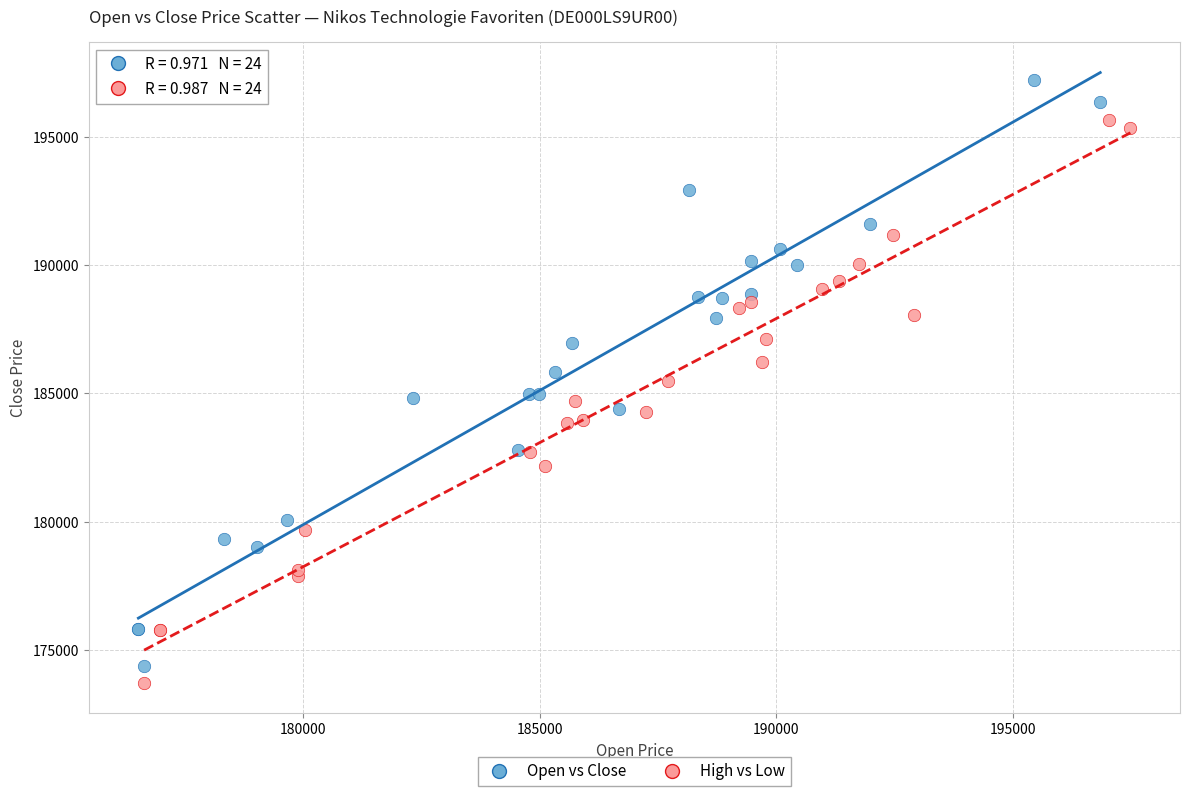

Which series reaches the maximum Y coordinate?

Open vs Close